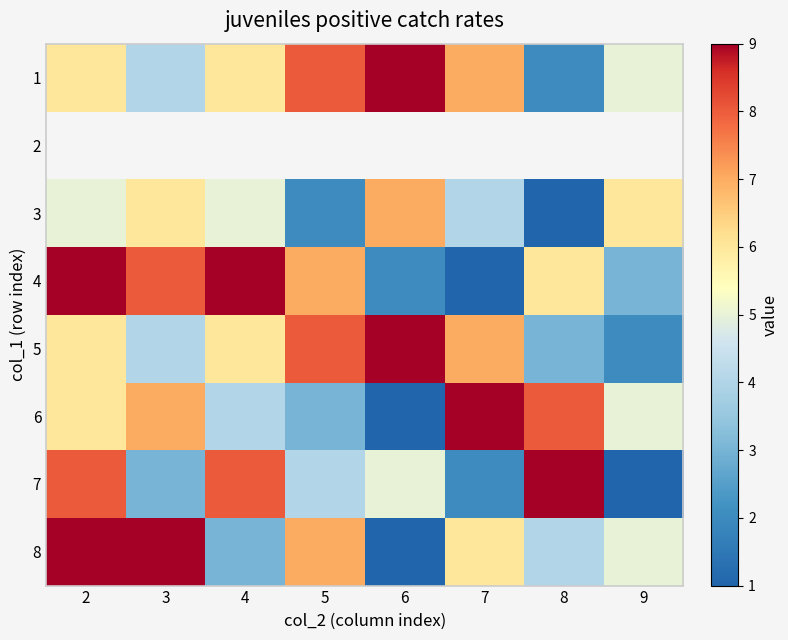

At which category does the chart reach its minimum across all series?

8